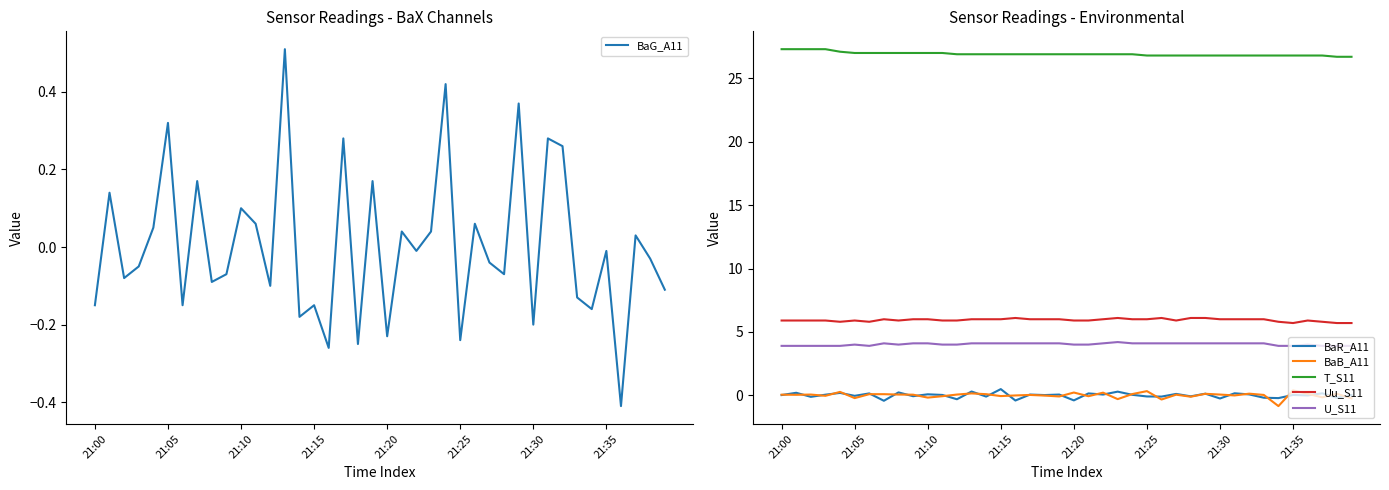

True or false: U_S11 has a value of 7.0 at 24.

False